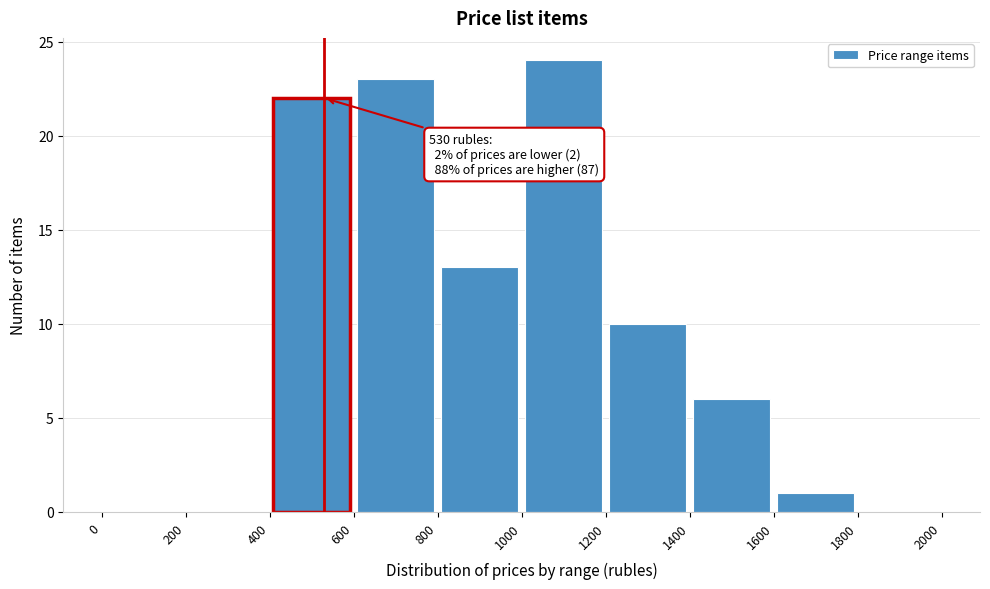

Which range on the x-axis has the tallest bar?

1000 to 1200